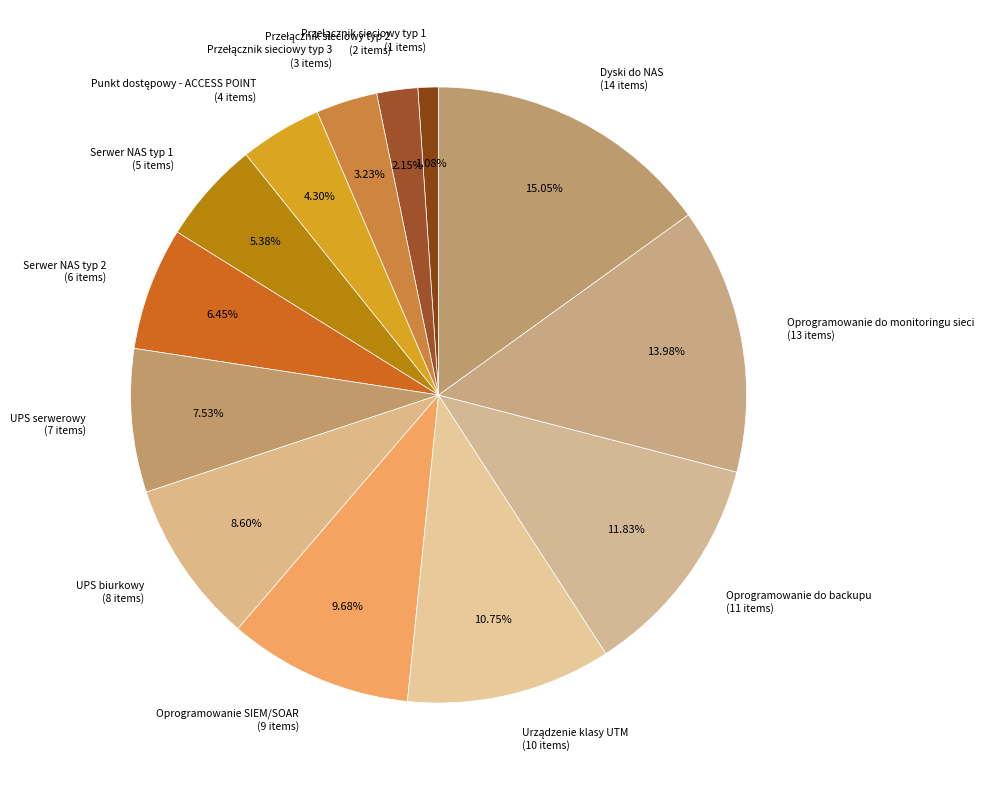

How many slices are in this pie chart?

13